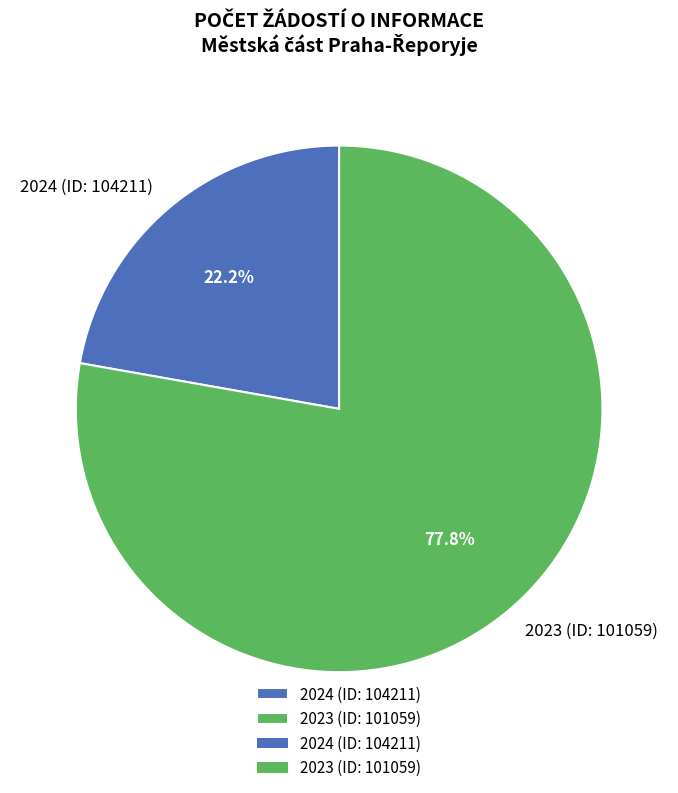

How many slices are in this pie chart?

2